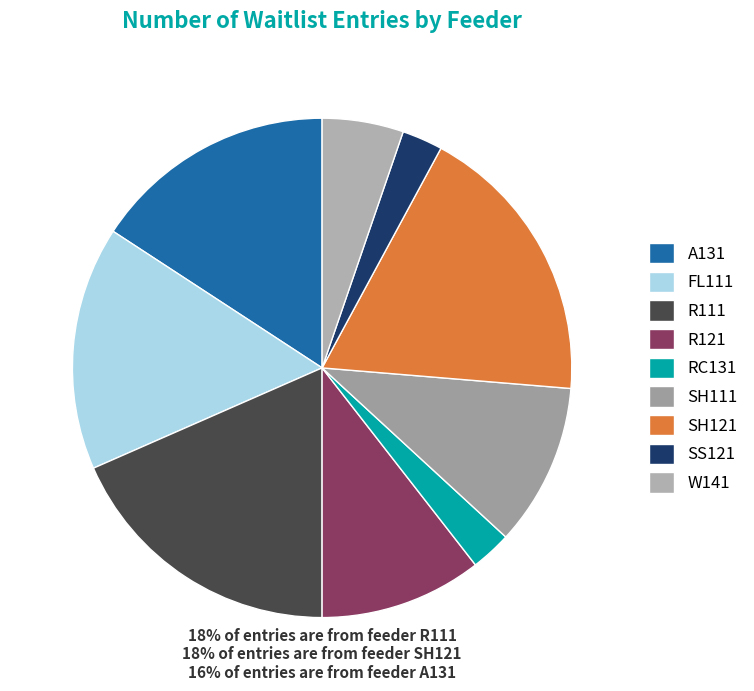

What is the smallest slice in the pie chart?

RC131